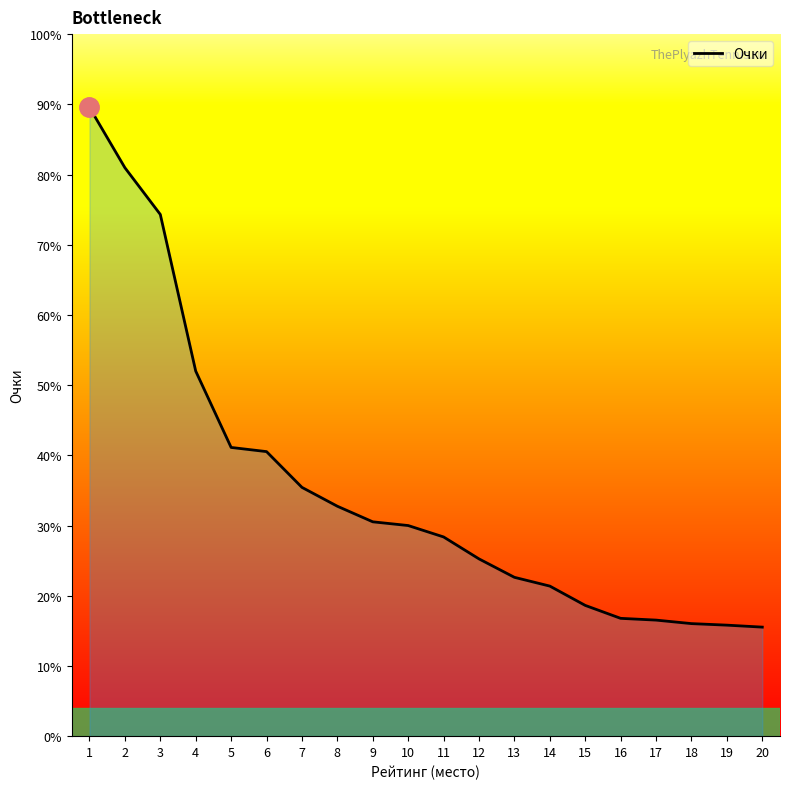

What is the ratio of the value at 6 to the value at 2?

0.5